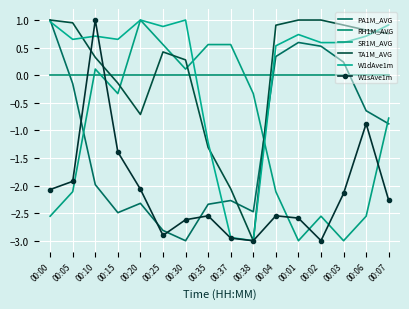

Is it true that TA1M_AVG equals 0.4 at 00:05?

False